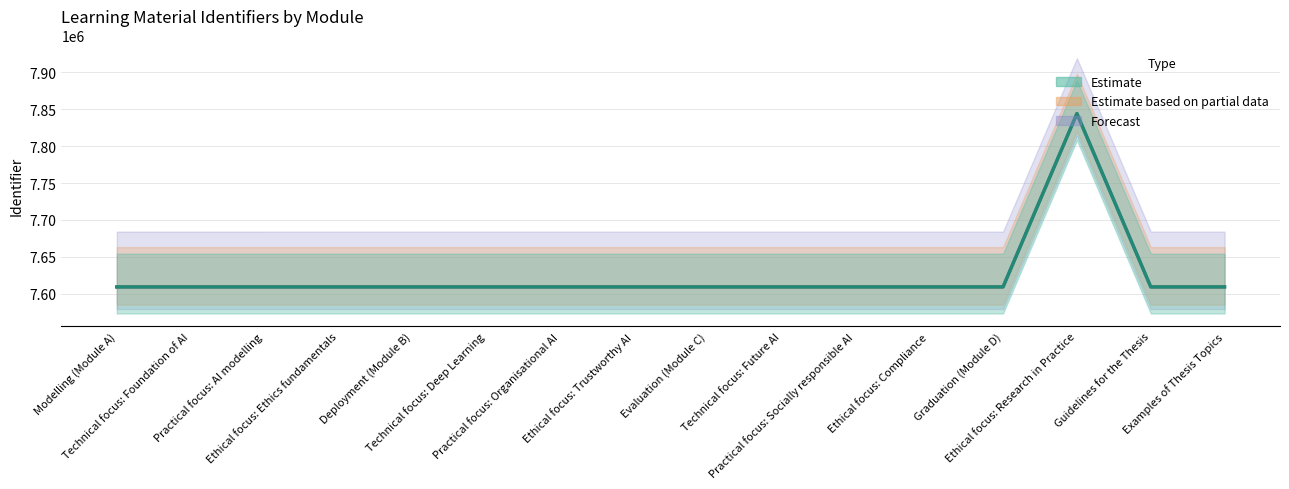

What is the value of the Estimate based on partial data point at the 8th from the left?

7609190